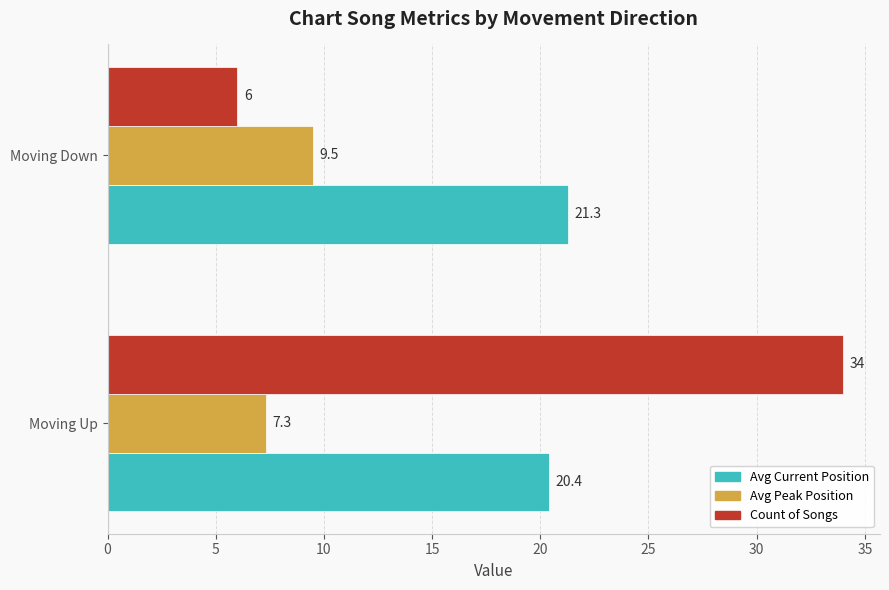

What is the sum of all Avg Current Position values?

41.7